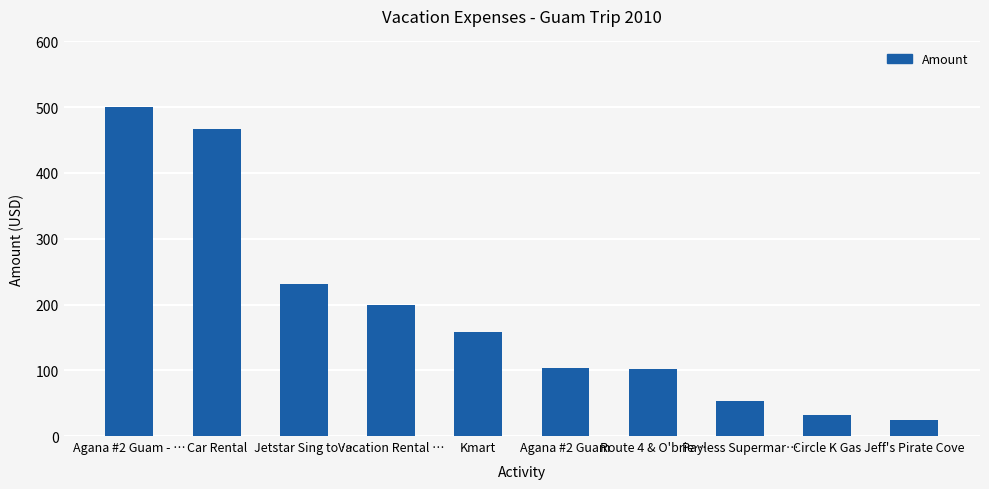

What is the difference between the values at Vacation Rental … and Route 4 & O'brie…?

97.5